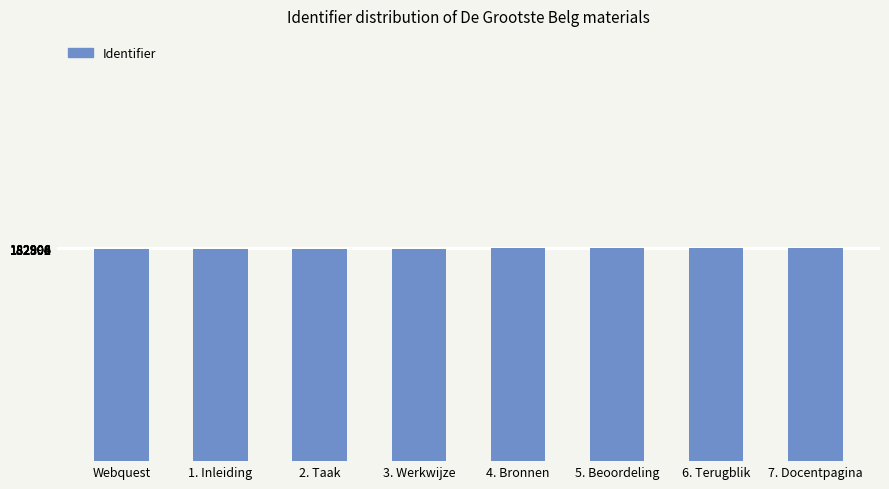

What is the value of the 1st bar from the left?

182898